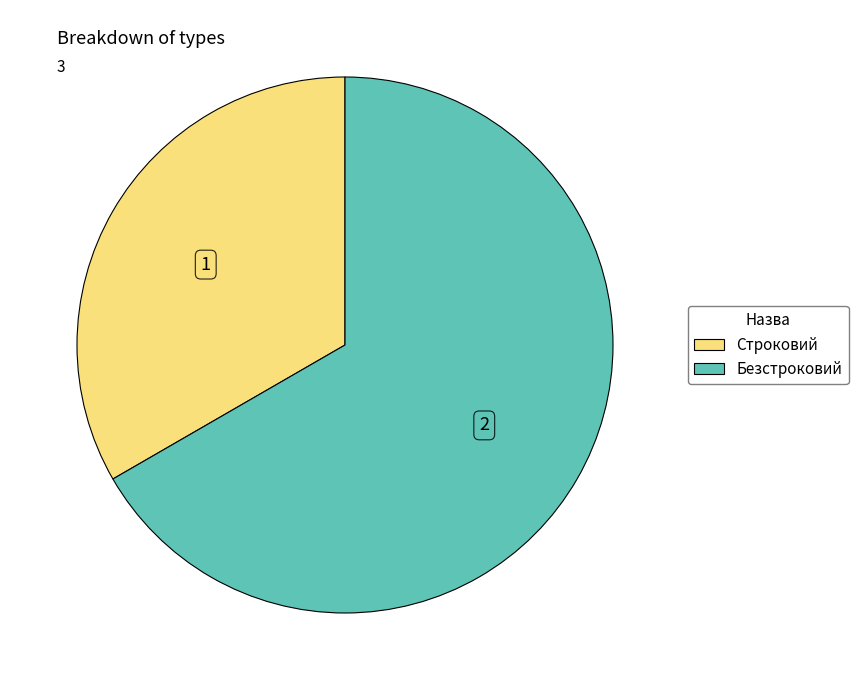

Which slice is the smallest?

Строковий